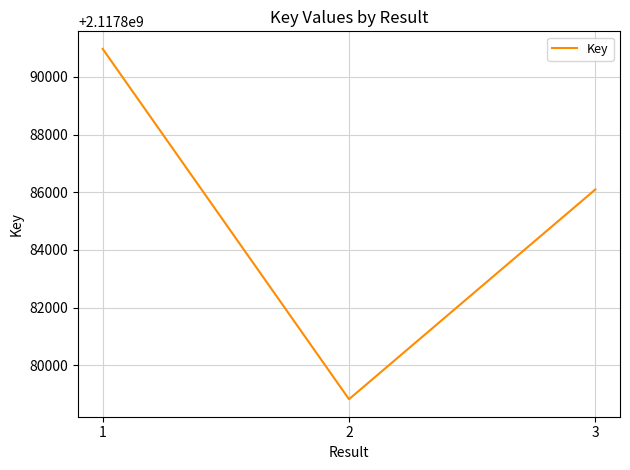

Rank the categories by value from lowest to highest.

2, 3, 1